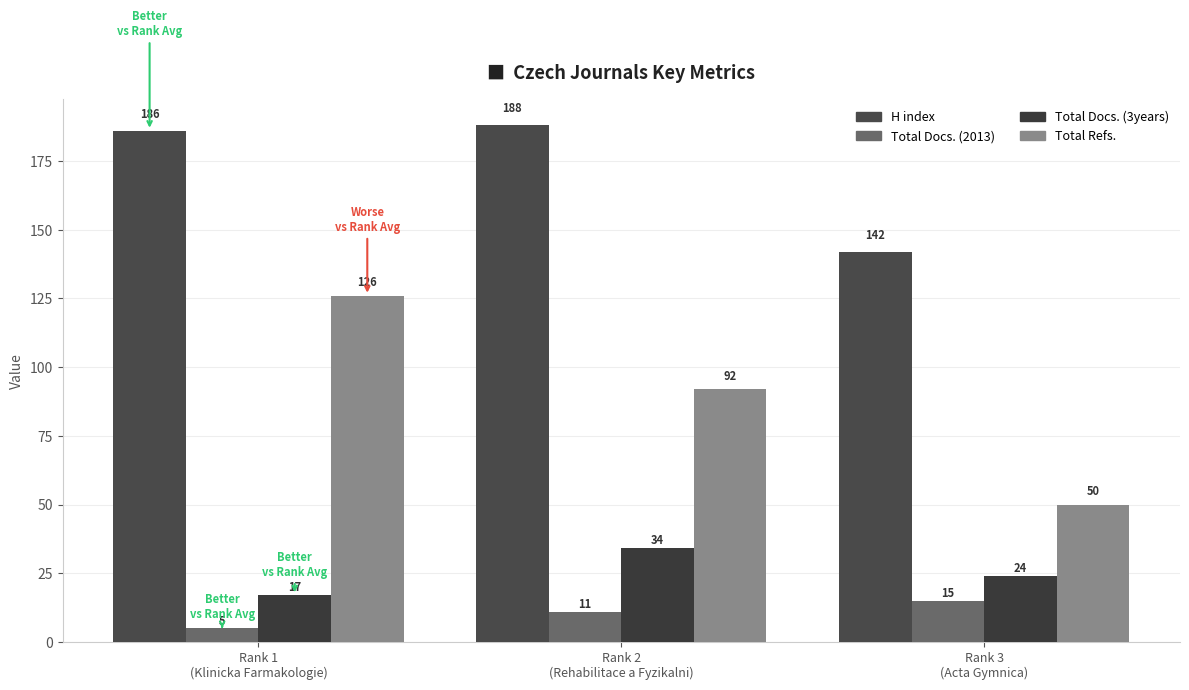

Reading left to right, list all the values displayed in this chart.

H index: Rank 1
(Klinicka Farmakologie)=186	Rank 2
(Rehabilitace a Fyzikalni)=188	Rank 3
(Acta Gymnica)=142
Total Docs. (2013): Rank 1
(Klinicka Farmakologie)=5	Rank 2
(Rehabilitace a Fyzikalni)=11	Rank 3
(Acta Gymnica)=15
Total Docs. (3years): Rank 1
(Klinicka Farmakologie)=17	Rank 2
(Rehabilitace a Fyzikalni)=34	Rank 3
(Acta Gymnica)=24
Total Refs.: Rank 1
(Klinicka Farmakologie)=126	Rank 2
(Rehabilitace a Fyzikalni)=92	Rank 3
(Acta Gymnica)=50